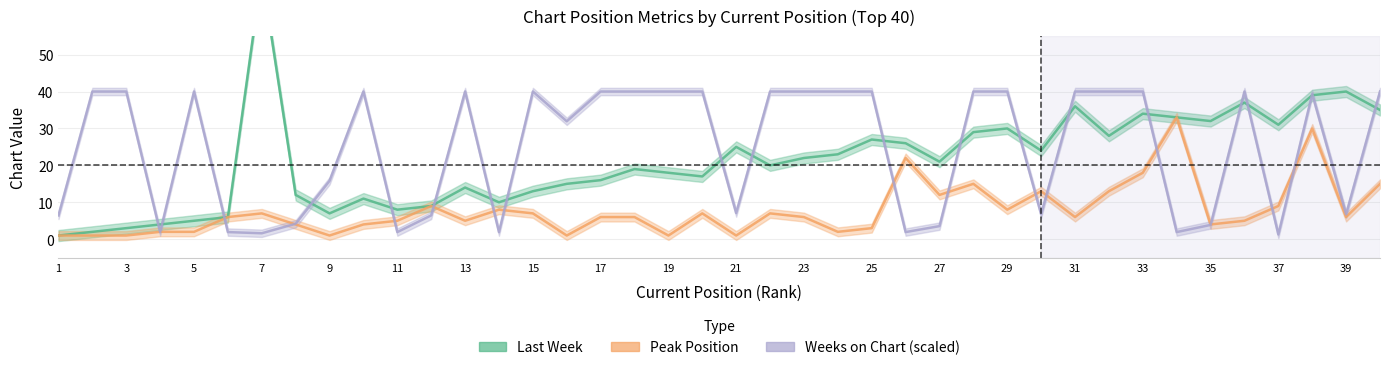

At which category does Peak Position reach its first local peak?

7